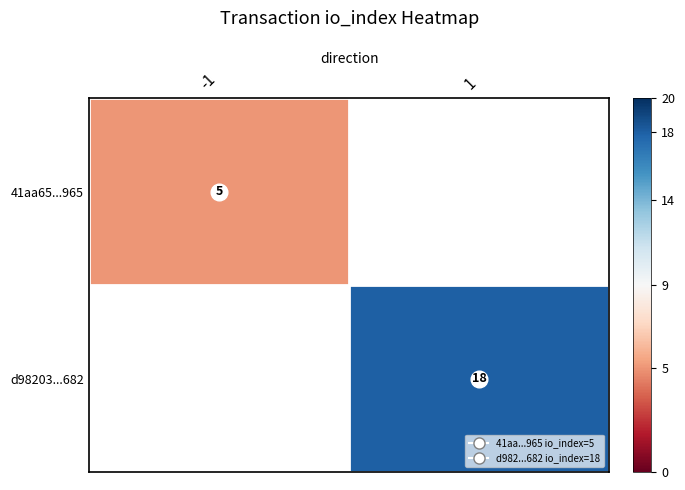

Between -1 and 1, which is larger?

1